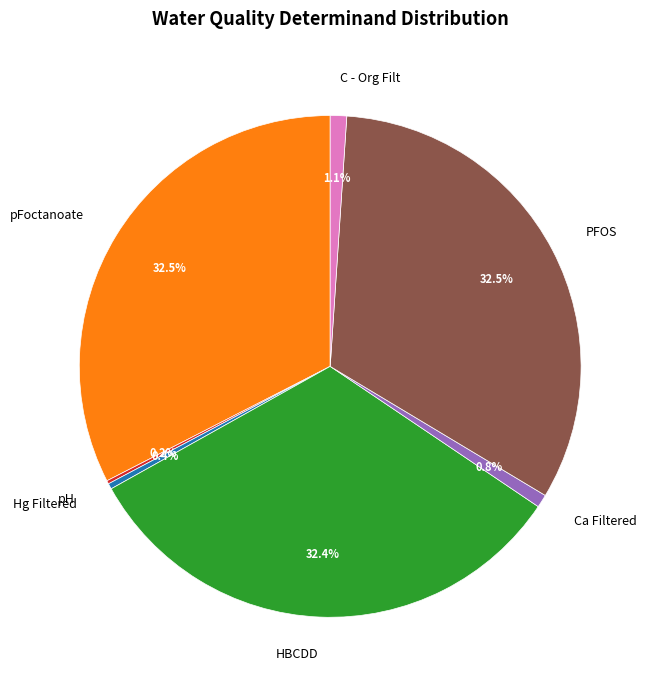

Is there a majority slice in this chart?

No